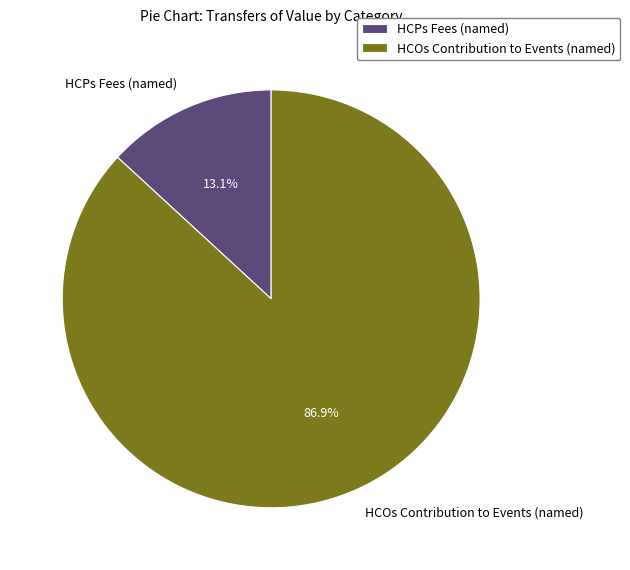

Which category has the smallest portion of the pie?

HCPs Fees (named)